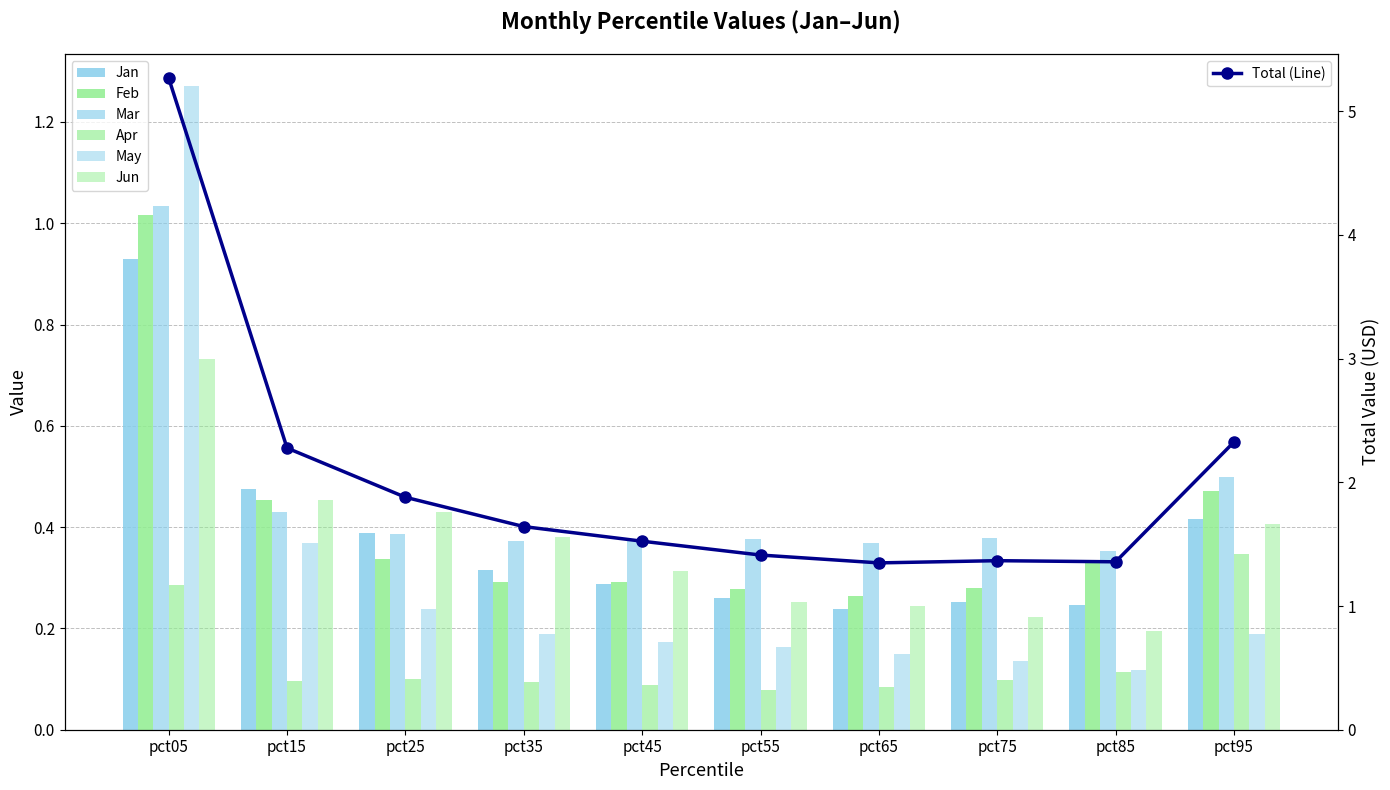

How many groups of bars are there?

10